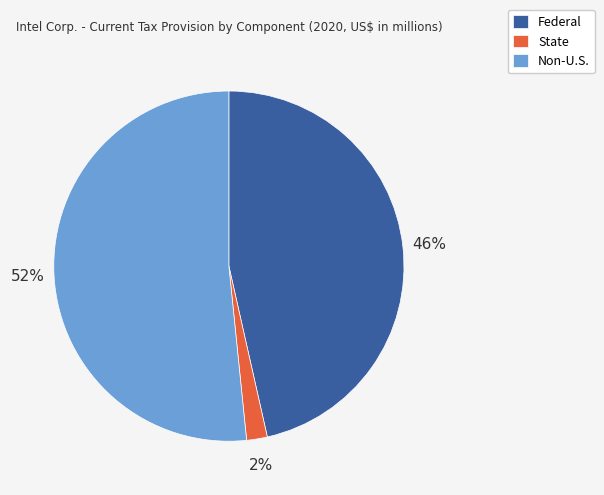

Which slice is the smallest?

State